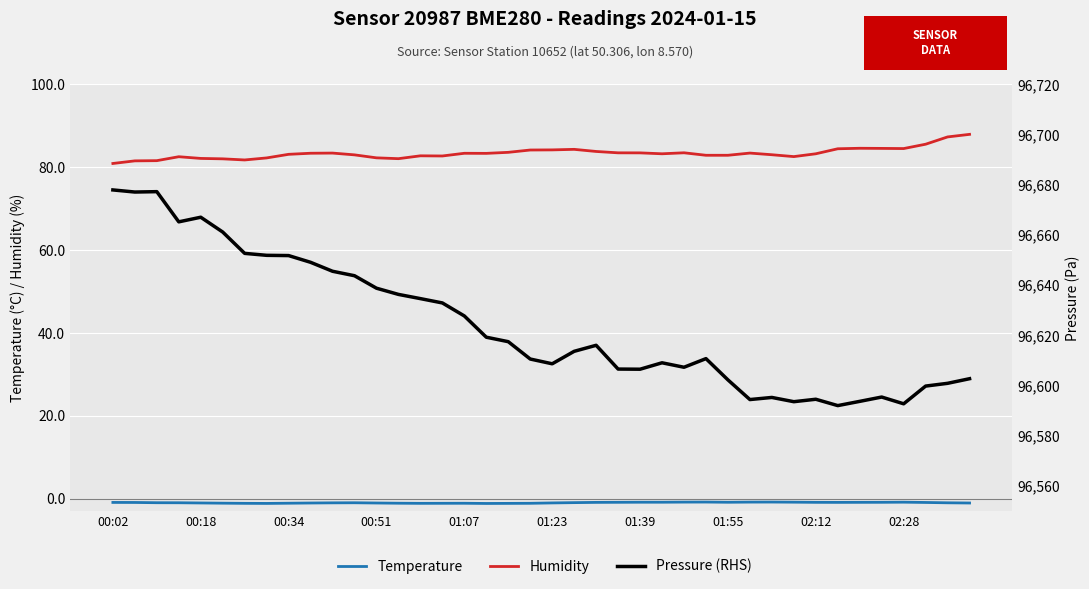

What position from the left is 00:18?

2